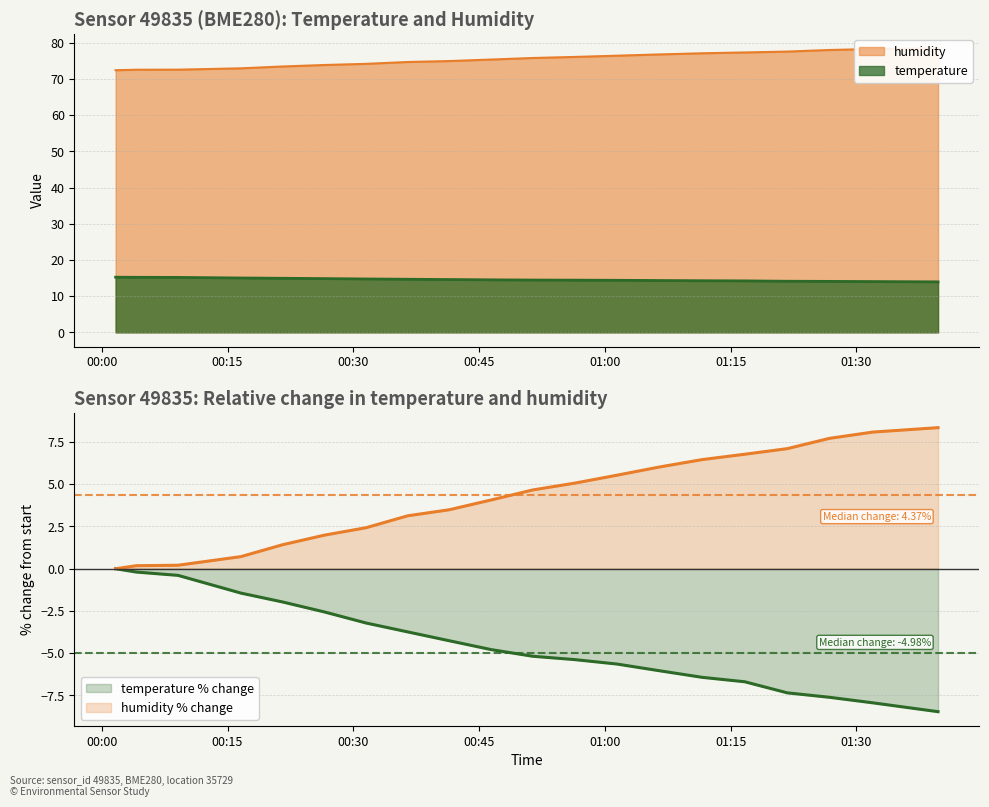

What is the approximate value of temperature at 2023-05-21T00:56:24?

14.4